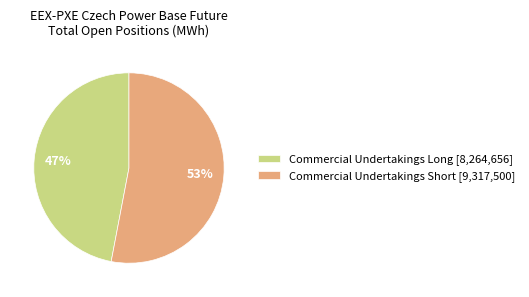

Which slice is the largest?

Commercial Undertakings Short [9,317,500]